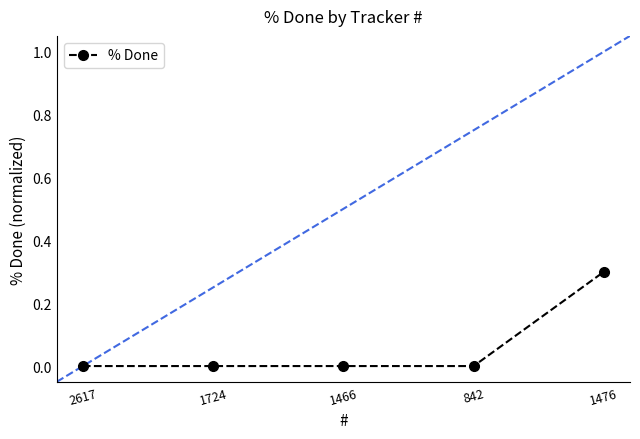

Count the number of data series in this chart.

1